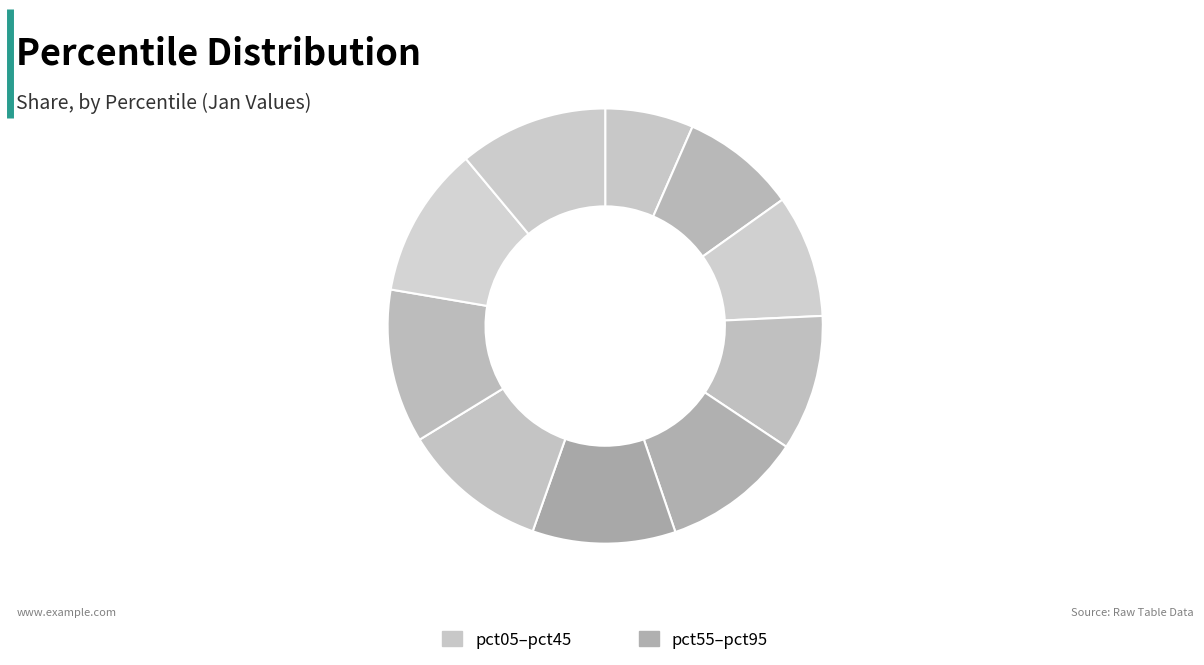

Count the number of slices in the pie.

10